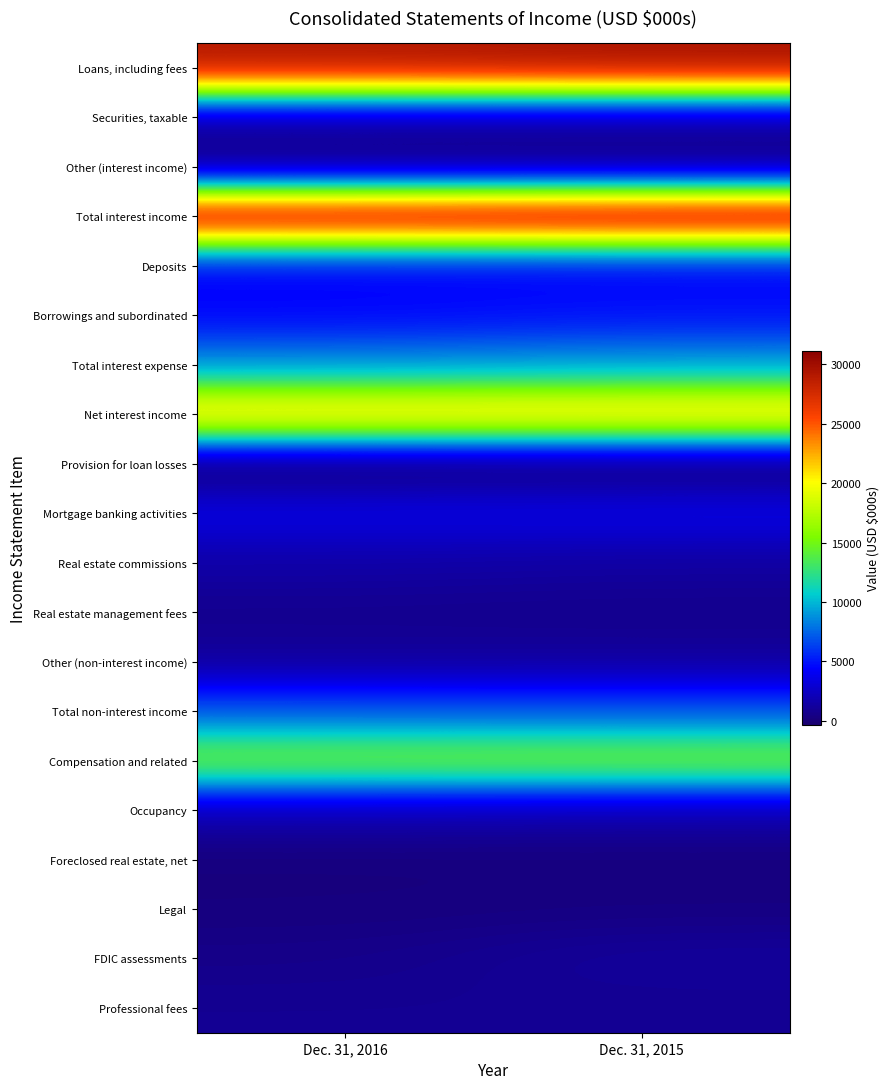

Reading right to left, transcribe all the data shown in this chart.

Loans, including fees: Dec. 31, 2015=29734	Dec. 31, 2016=29262
Securities, taxable: Dec. 31, 2015=1104	Dec. 31, 2016=1149
Other (interest income): Dec. 31, 2015=315	Dec. 31, 2016=339
Total interest income: Dec. 31, 2015=31153	Dec. 31, 2016=30750
Deposits: Dec. 31, 2015=4050	Dec. 31, 2016=4033
Borrowings and subordinated: Dec. 31, 2015=4942	Dec. 31, 2016=4528
Total interest expense: Dec. 31, 2015=8992	Dec. 31, 2016=8561
Net interest income: Dec. 31, 2015=22161	Dec. 31, 2016=22189
Provision for loan losses: Dec. 31, 2015=-280	Dec. 31, 2016=-350
Mortgage banking activities: Dec. 31, 2015=3764	Dec. 31, 2016=3654
Real estate commissions: Dec. 31, 2015=1319	Dec. 31, 2016=1529
Real estate management fees: Dec. 31, 2015=658	Dec. 31, 2016=738
Other (non-interest income): Dec. 31, 2015=1205	Dec. 31, 2016=1150
Total non-interest income: Dec. 31, 2015=6946	Dec. 31, 2016=7071
Compensation and related: Dec. 31, 2015=15630	Dec. 31, 2016=15425
Occupancy: Dec. 31, 2015=1676	Dec. 31, 2016=1858
Foreclosed real estate, net: Dec. 31, 2015=230	Dec. 31, 2016=194
Legal: Dec. 31, 2015=354	Dec. 31, 2016=264
FDIC assessments: Dec. 31, 2015=1234	Dec. 31, 2016=582
Professional fees: Dec. 31, 2015=887	Dec. 31, 2016=905